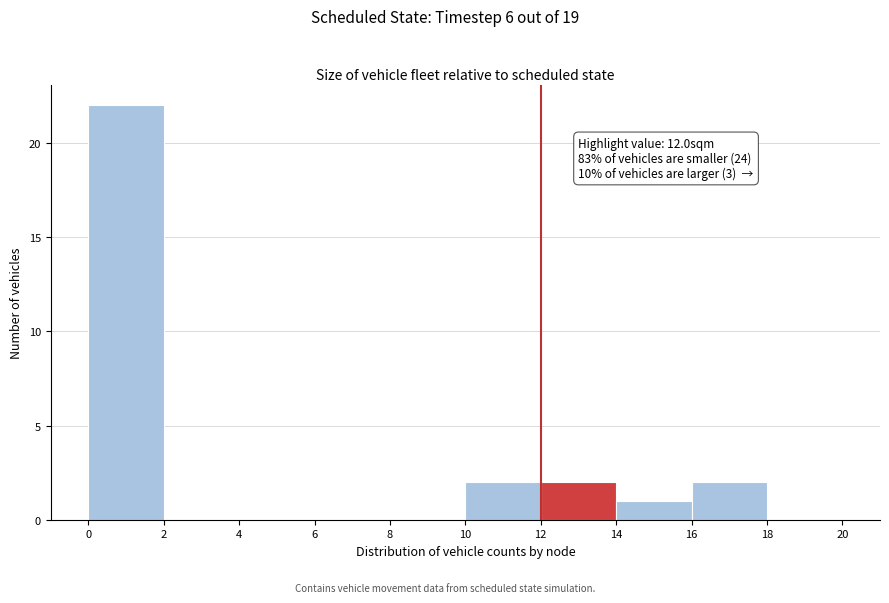

Over which range of the x-axis is the bar tallest?

0 to 2